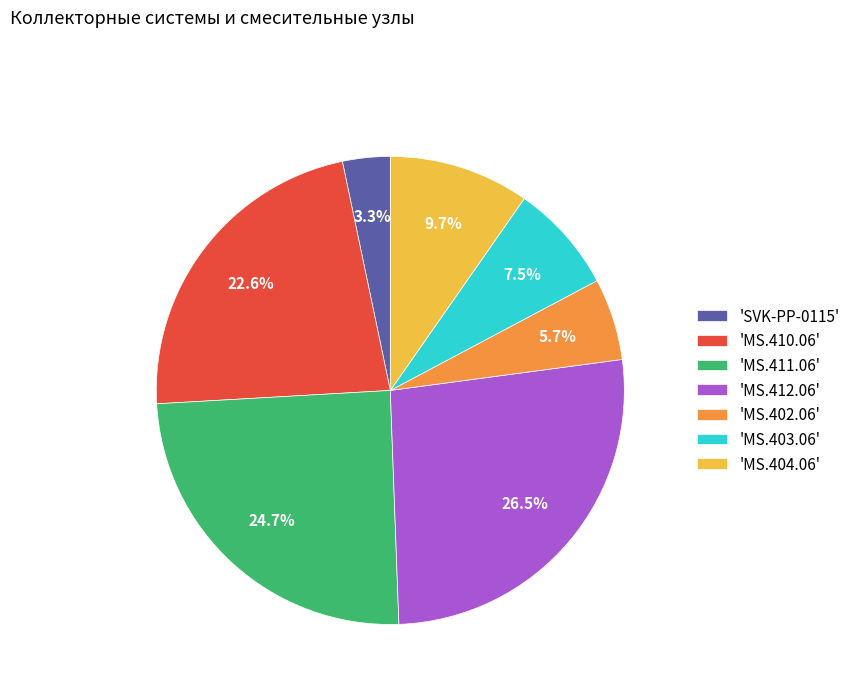

What is the total percentage of 'MS.410.06' and 'MS.404.06'?

32.3%